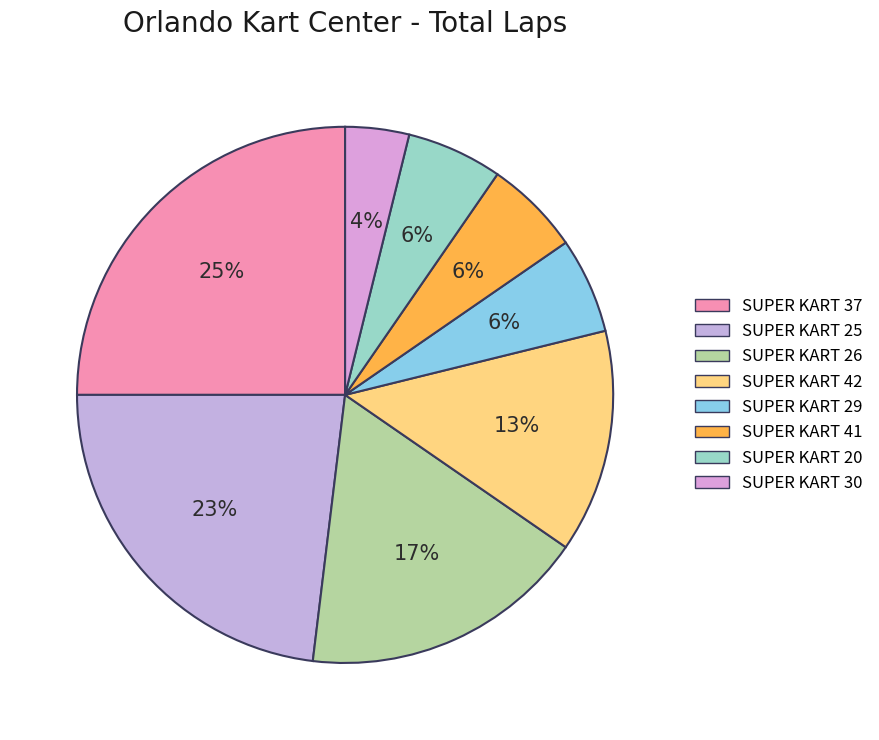

Count the number of slices in the pie.

8